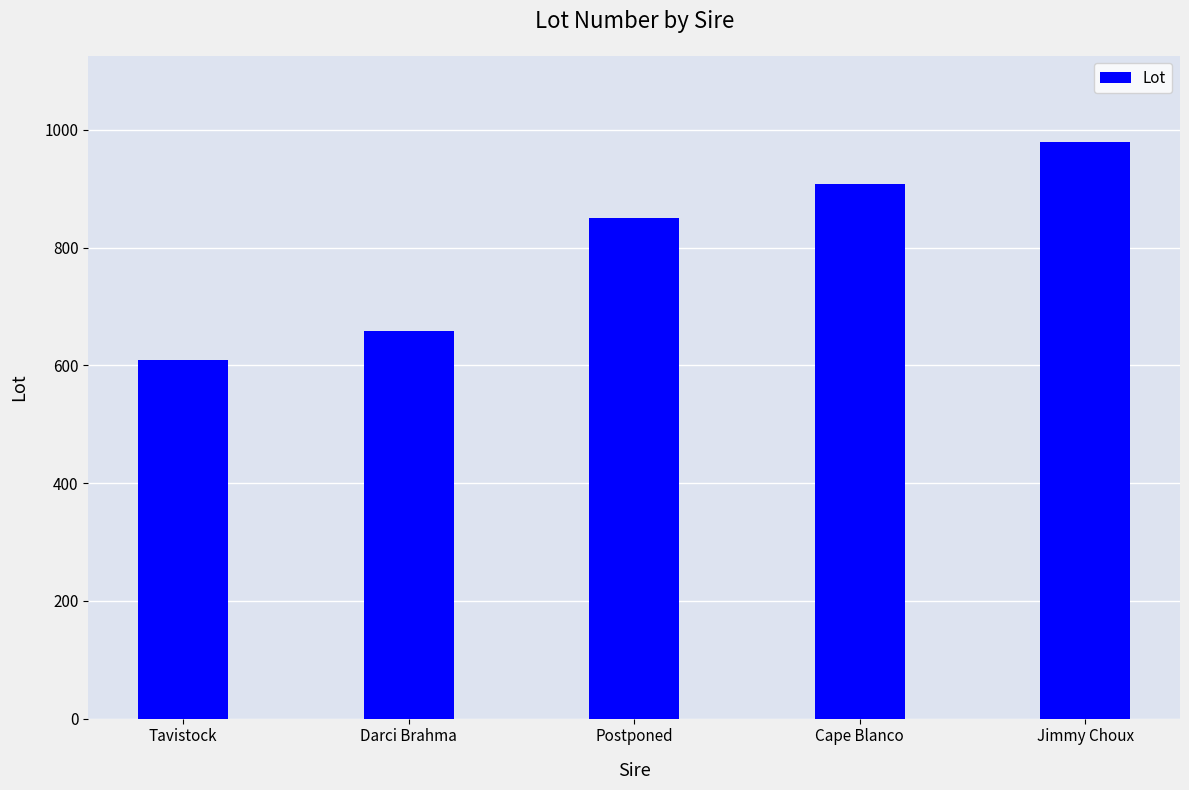

At which label is the value closest to 794?

Postponed